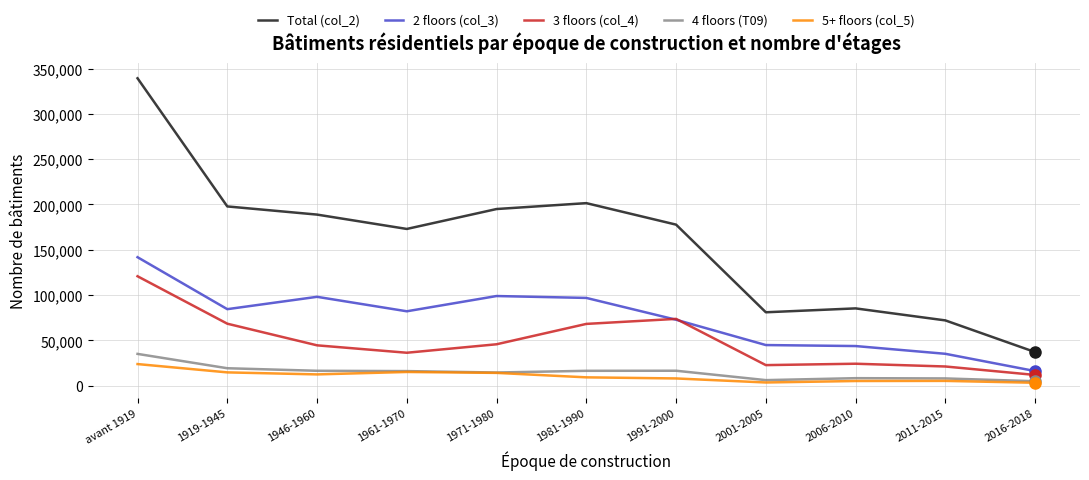

Is it true that 5+ floors (col_5) equals 14028 at 1971-1980?

True